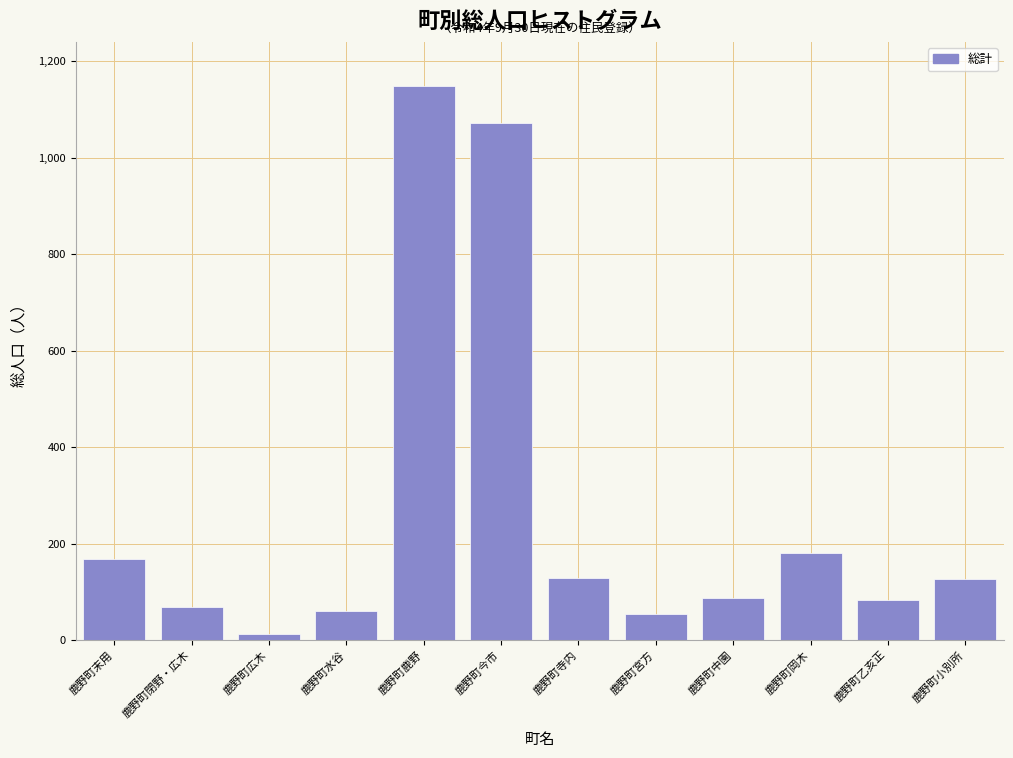

What is the average value?

266